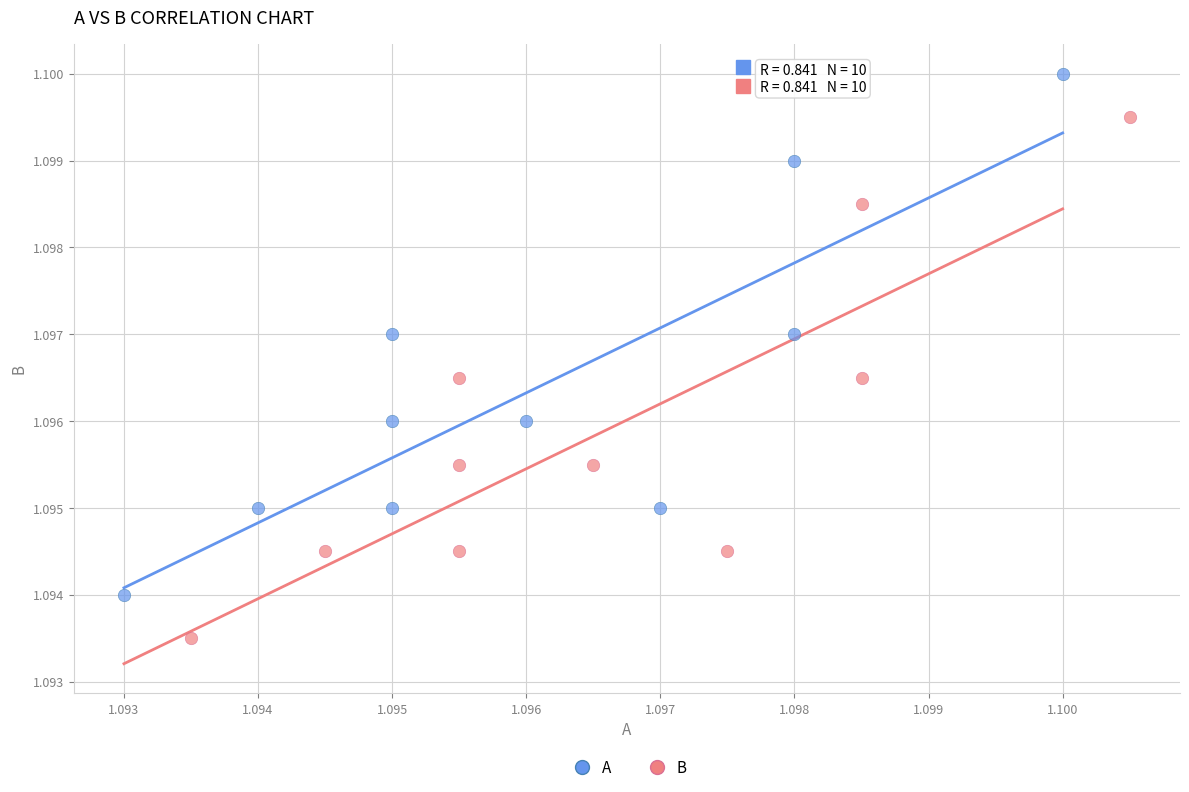

Which series contains the lowest Y value?

B